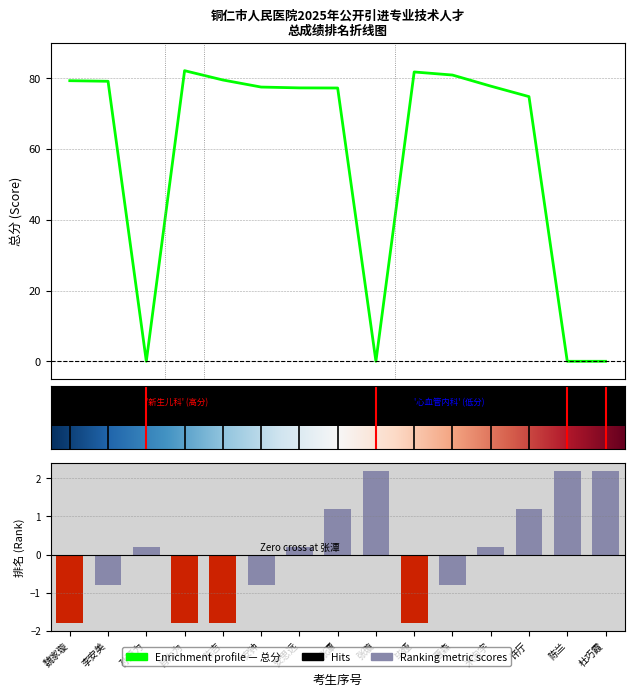

What is the label of the 1st bar from the right?

杜巧霞